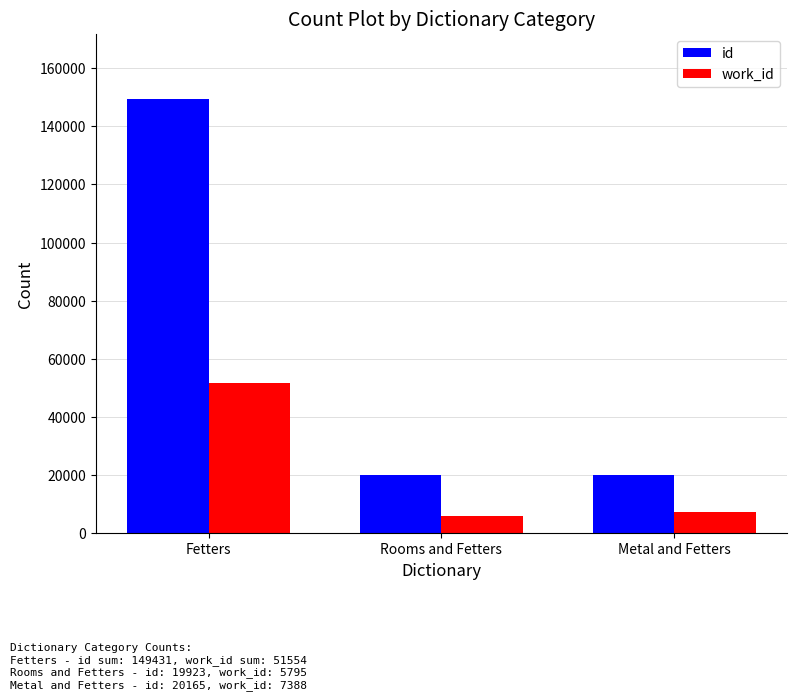

Where is id nearest to the value 84677?

Metal and Fetters